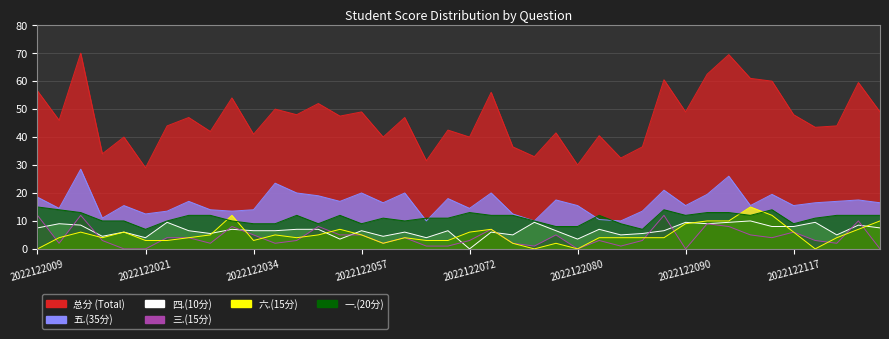

True or false: 三.(15分) and 一.(20分) intersect in this chart.

False